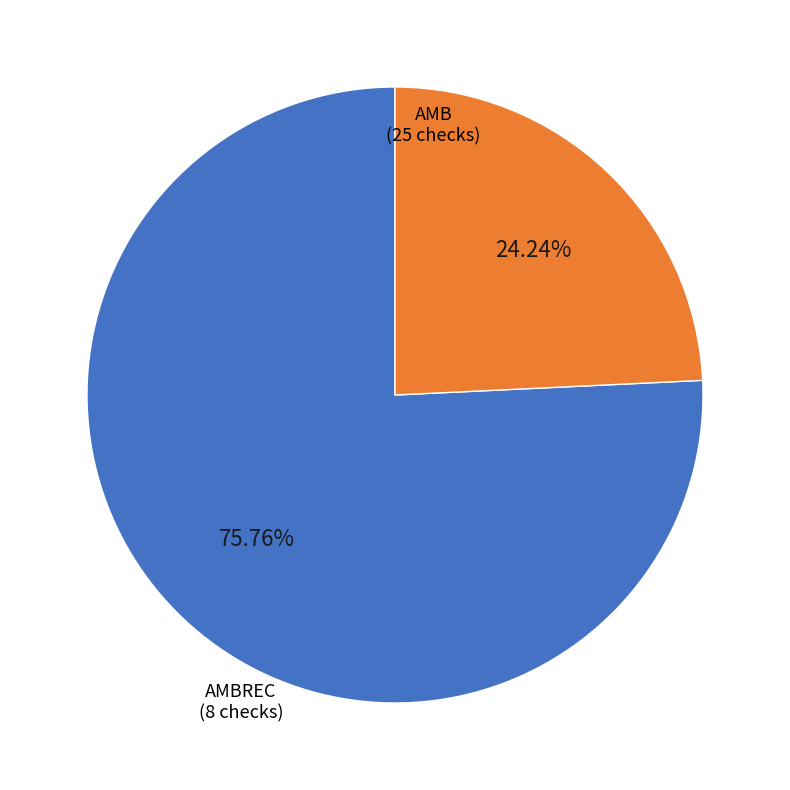

Is there a majority slice in this chart?

Yes